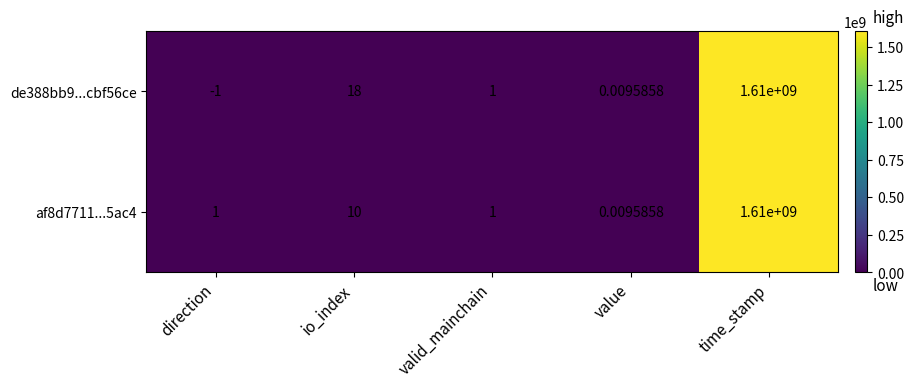

Is the value of af8d7711...5ac4 at value greater than the value of de388bb9...cbf56ce at valid_mainchain?

No